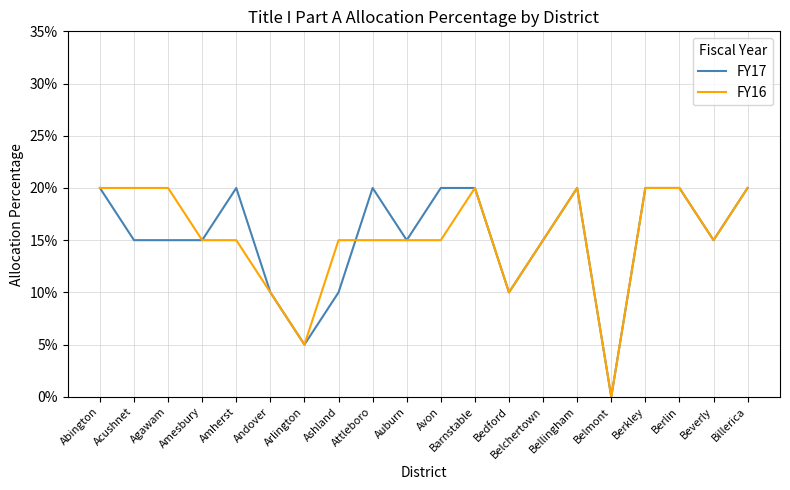

What are all the series names shown in the legend?

FY17, FY16